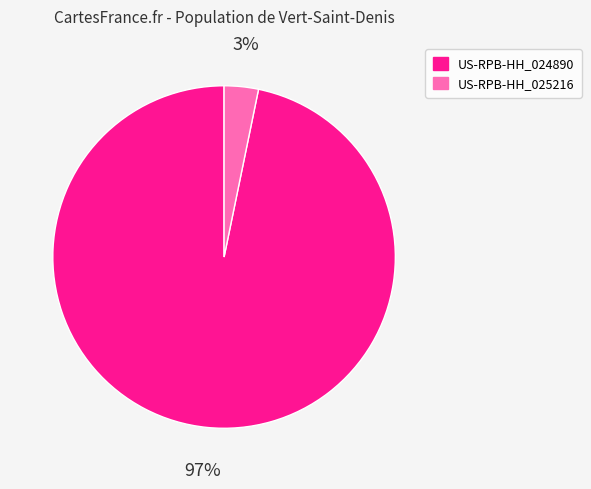

Which slice represents more than half of the pie?

US-RPB-HH_024890